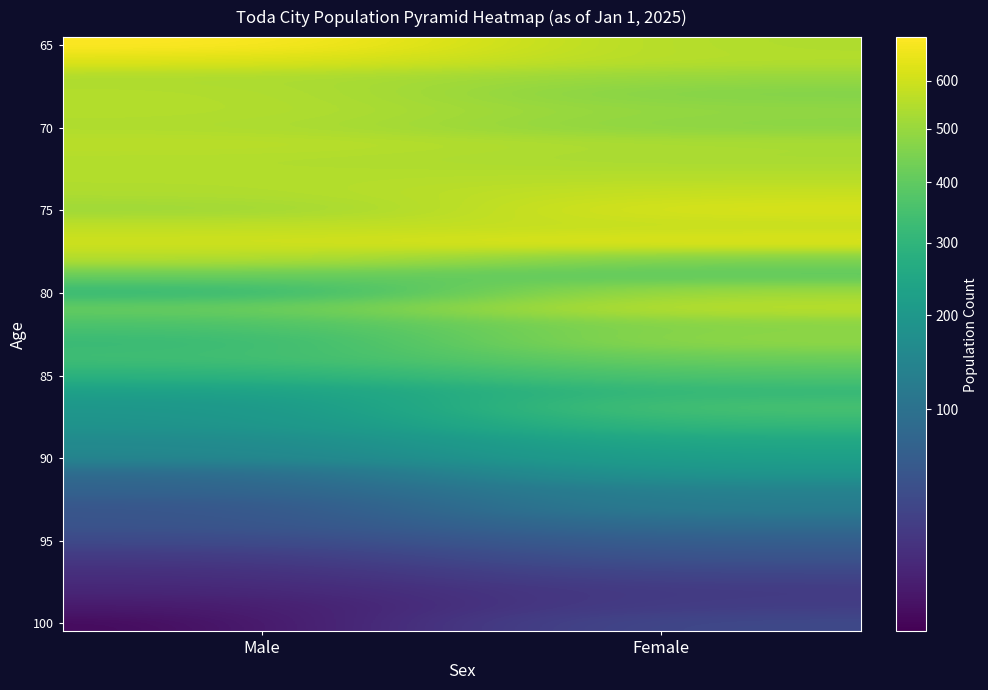

Which label corresponds to the largest value in the chart?

Male